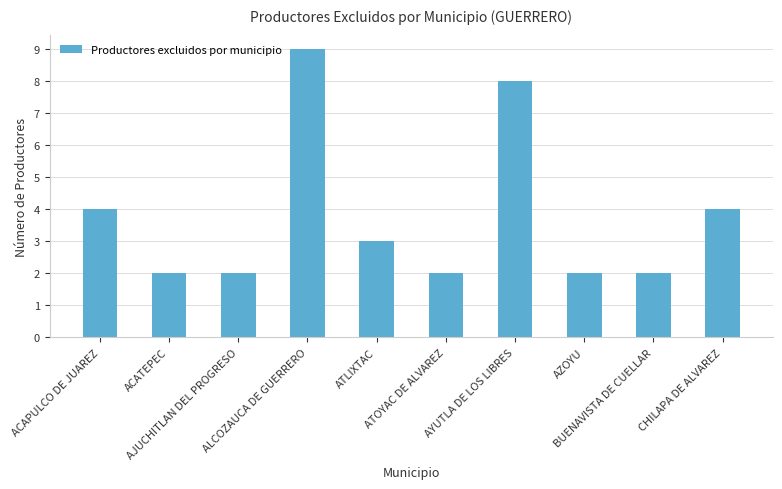

Does the chart contain stacked bars?

No